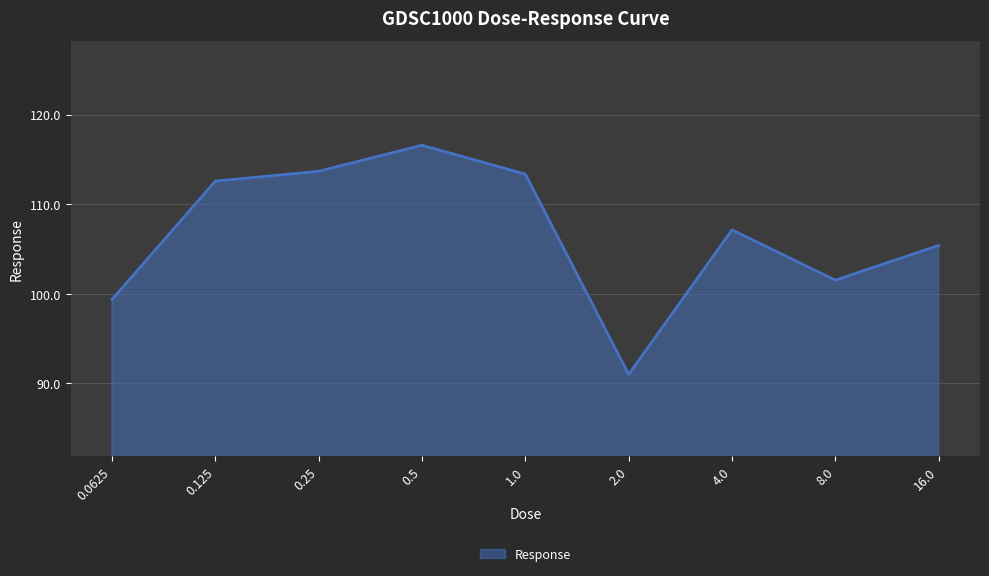

What is the sum of all values?

960.6